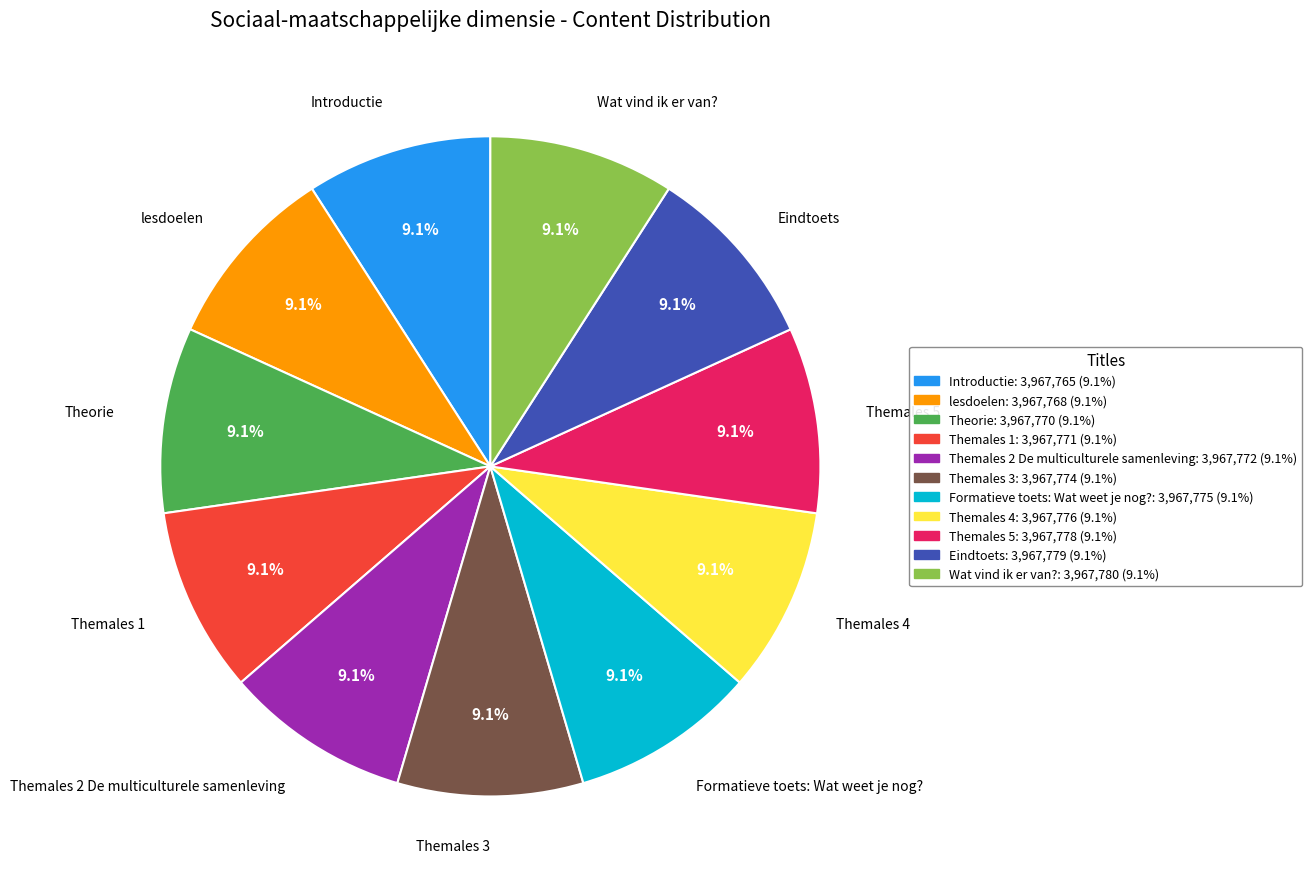

The Themales 3 slice represents 20% of the pie. True or false?

False